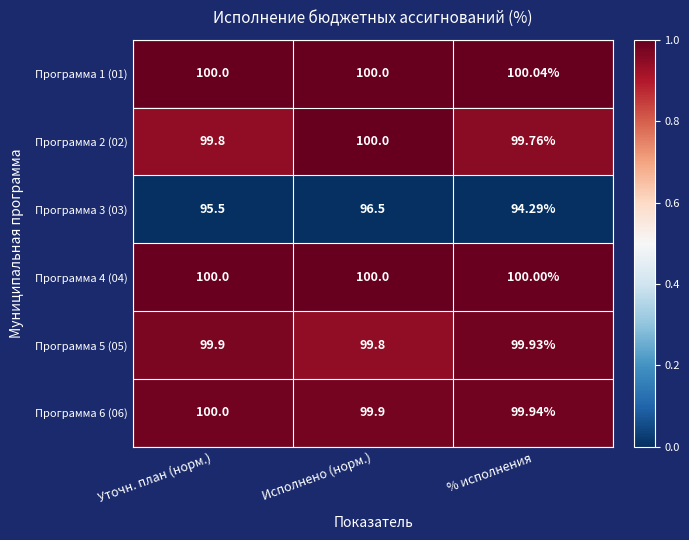

Which label corresponds to the smallest value in the chart?

% исполнения